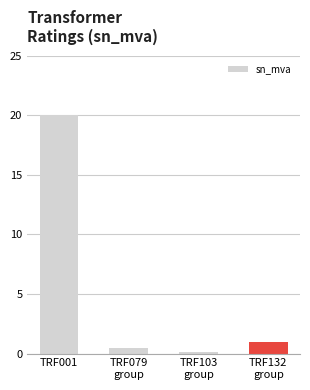

How many data points are less than 1?

2